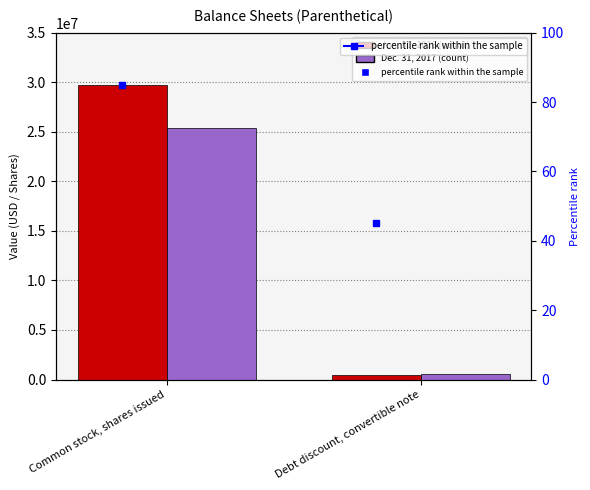

What position from the right is Common stock, shares issued?

2